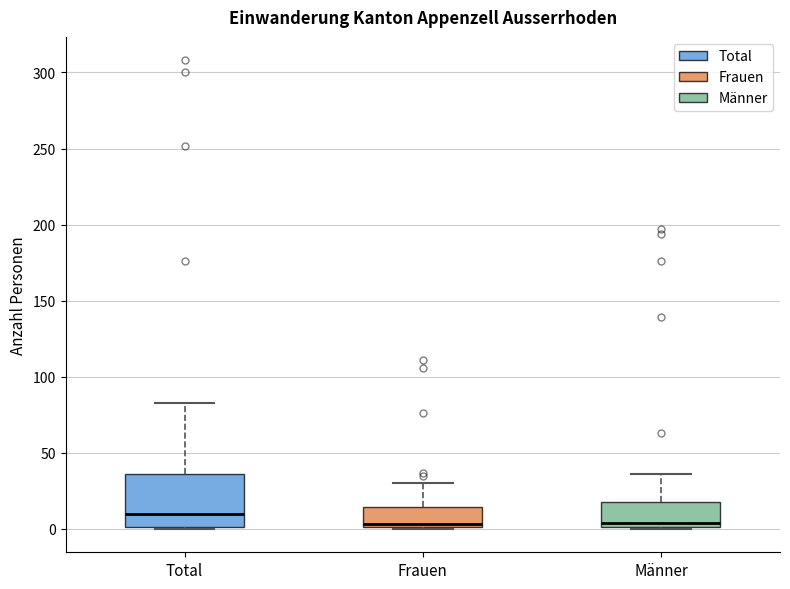

Reading left to right, transcribe this box plot: for each box, give where its median line is, the range the box spans, and where its two whiskers end, as read against the y-axis. The values are not printed on the chart, so give them approximately, as read against the axis.

Total: median 10, box 0 to 35, whiskers 0 to 85
Frauen: median 5, box 0 to 15, whiskers 0 to 30
Männer: median 5, box 0 to 20, whiskers 0 to 35